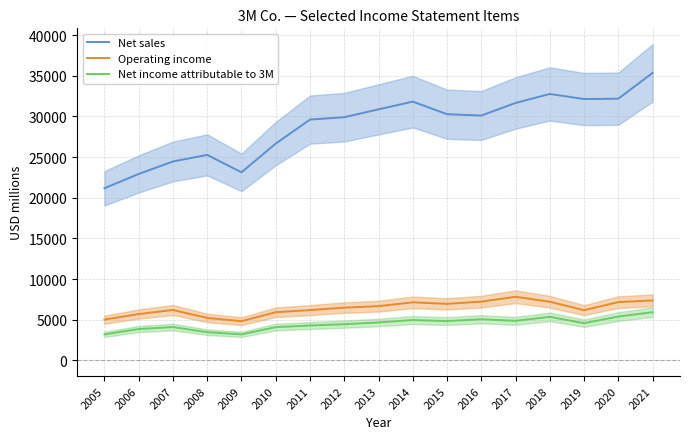

Is it true that Operating income equals 4701 at 2017?

False